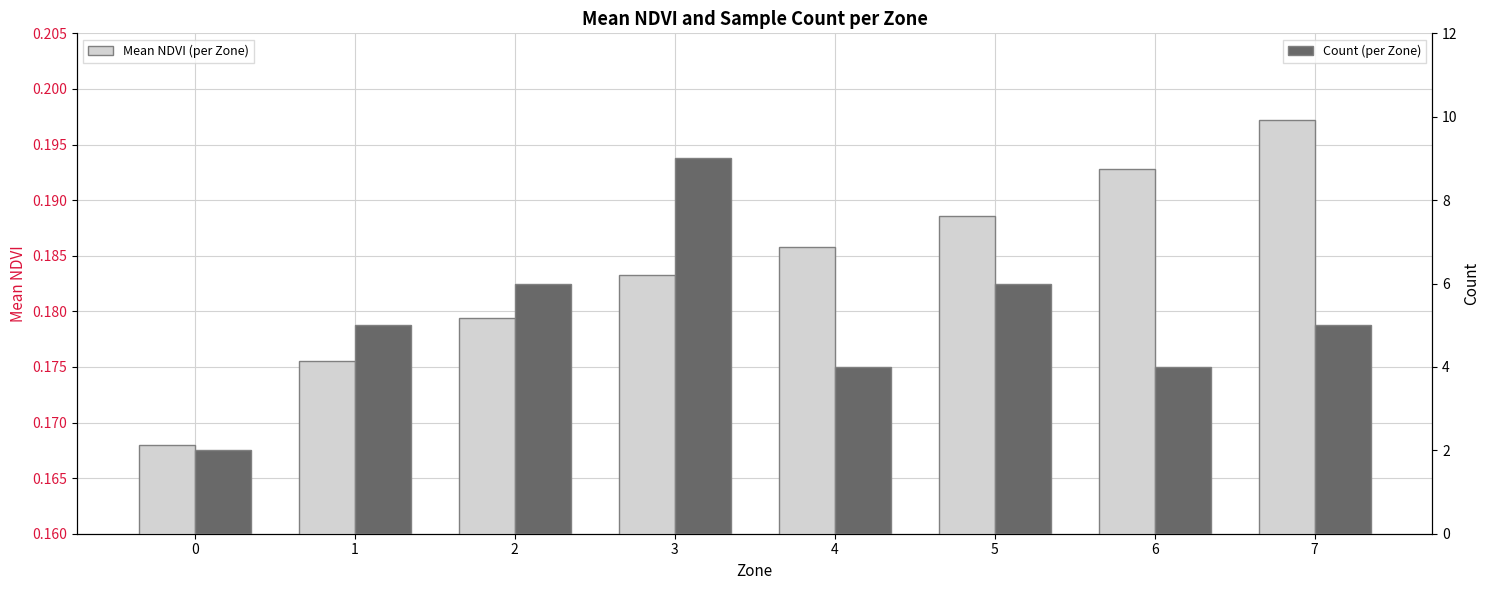

Which has a higher value, 3 or 5?

5